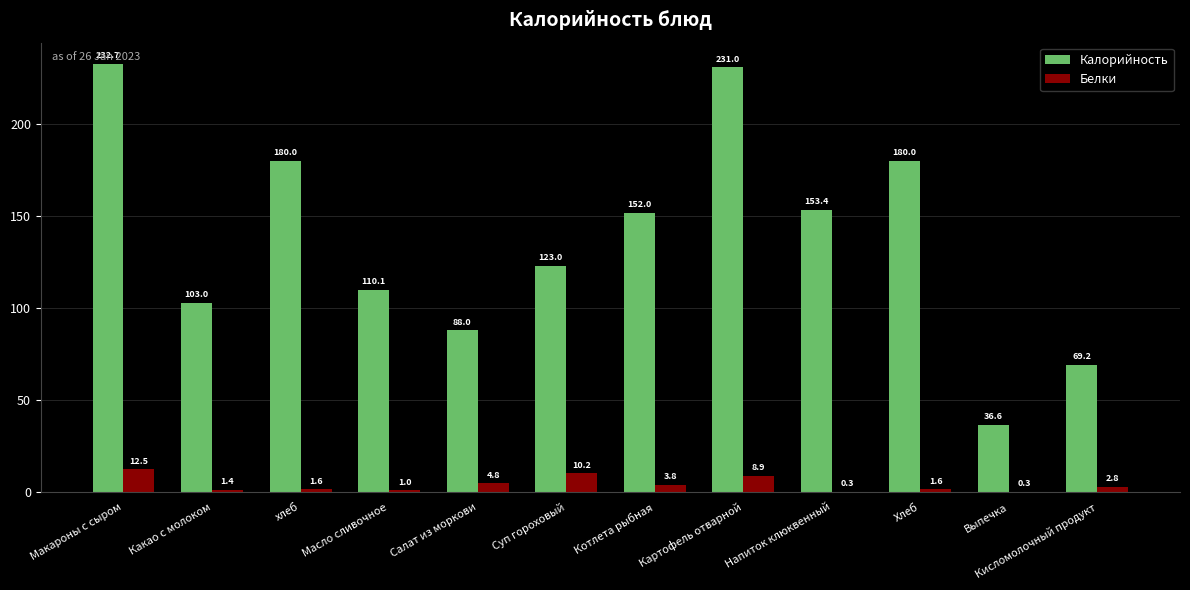

What is the sum of the Белки values at Салат из моркови and Макароны с сыром?

17.3